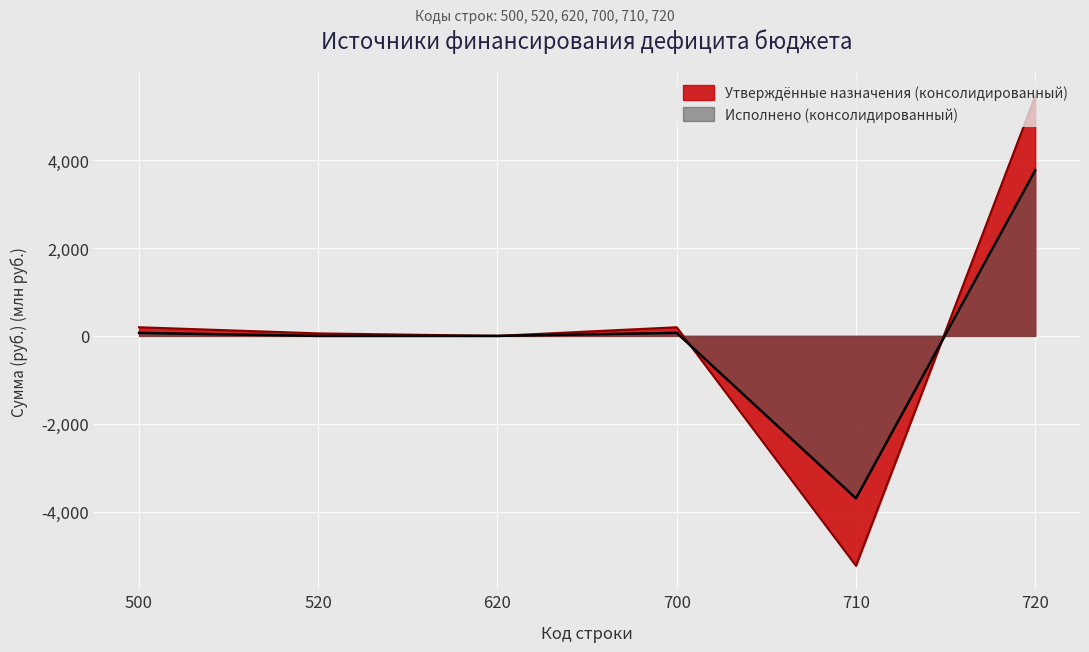

Reading right to left, extract all data points from this chart.

Утверждённые назначения (консолидированный): 5455.3	-5234.9	196.7	0.0	56.9	196.7
Исполнено (консолидированный): 3767.6	-3699.6	68.0	0.0	0.0	68.0